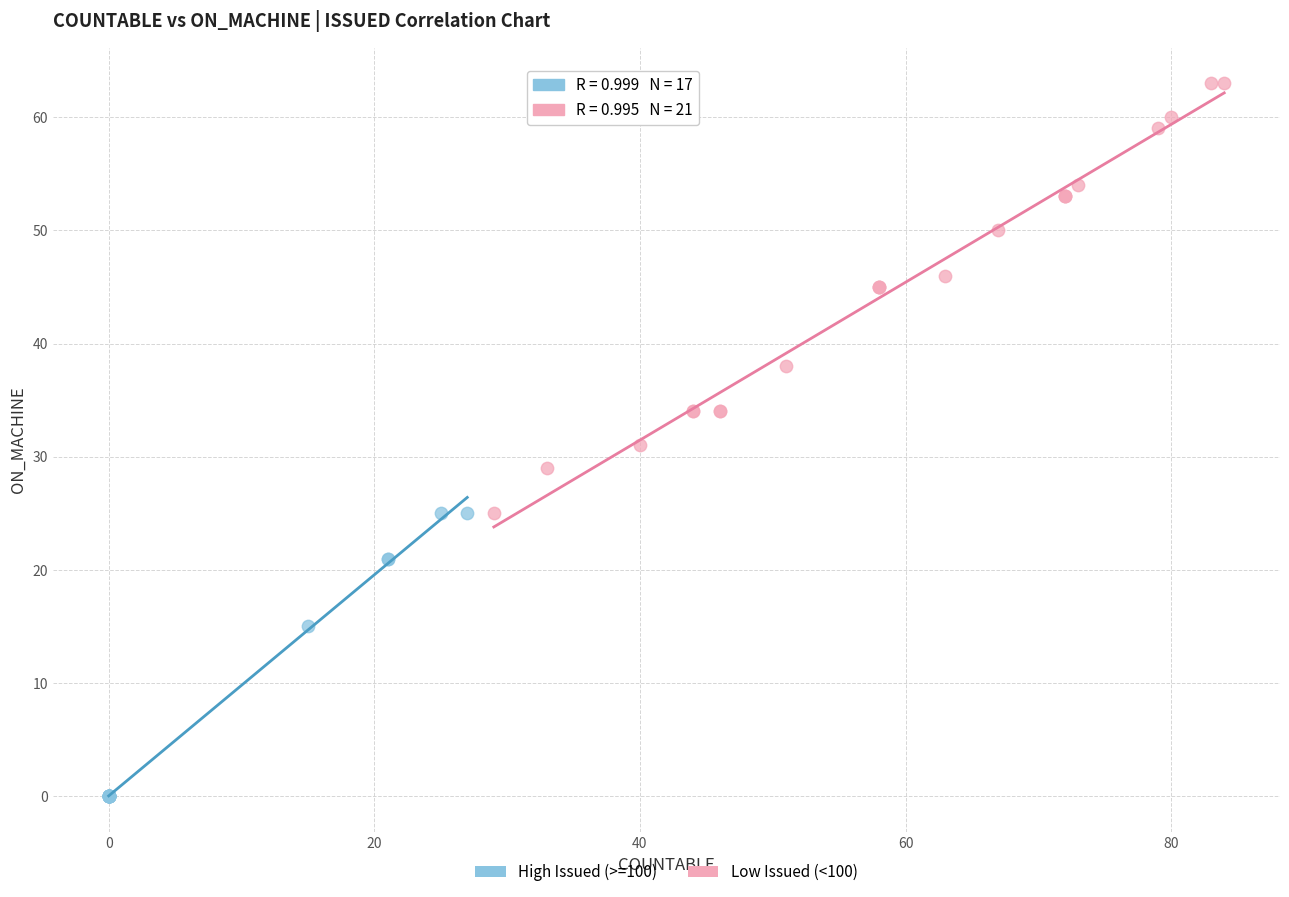

Which series reaches the maximum Y coordinate?

Low Issued (<100)